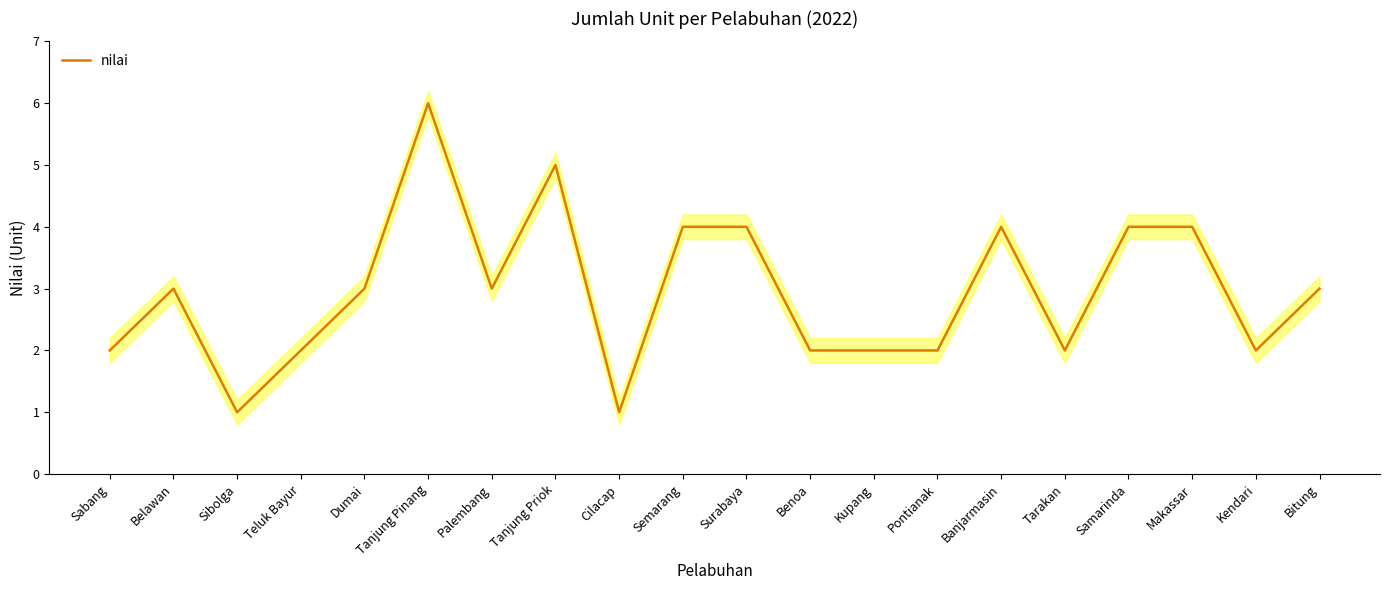

Is this an area chart (filled region under the line)?

No